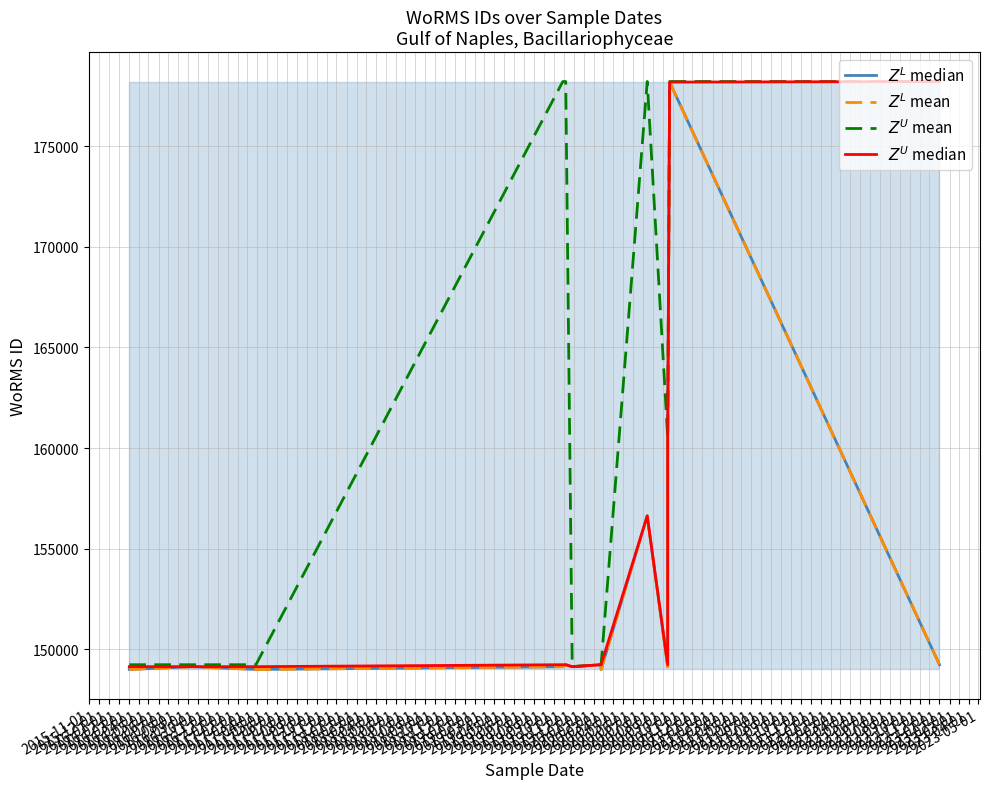

What is the average value of the $Z^U$ median series?

154664